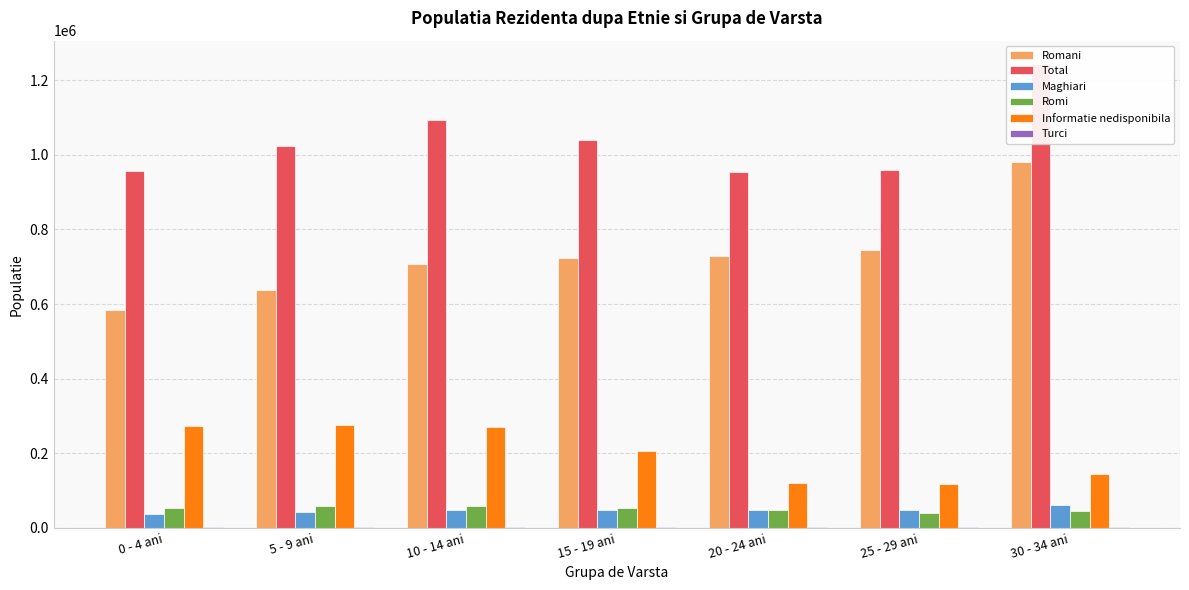

Reading left to right, what are all the values shown in this chart?

Romani: 0 - 4 ani=585040	5 - 9 ani=638707	10 - 14 ani=707391	15 - 19 ani=722541	20 - 24 ani=728012	25 - 29 ani=744210	30 - 34 ani=980083
Total: 0 - 4 ani=956715	5 - 9 ani=1023532	10 - 14 ani=1093655	15 - 19 ani=1039083	20 - 24 ani=953291	25 - 29 ani=959336	30 - 34 ani=1244121
Maghiari: 0 - 4 ani=37995	5 - 9 ani=41878	10 - 14 ani=46679	15 - 19 ani=48725	20 - 24 ani=48061	25 - 29 ani=46852	30 - 34 ani=60505
Romi: 0 - 4 ani=52740	5 - 9 ani=57966	10 - 14 ani=59821	15 - 19 ani=52940	20 - 24 ani=46502	25 - 29 ani=39453	30 - 34 ani=46406
Informatie nedisponibila: 0 - 4 ani=274229	5 - 9 ani=277013	10 - 14 ani=270890	15 - 19 ani=205679	20 - 24 ani=120442	25 - 29 ani=118276	30 - 34 ani=143860
Turci: 0 - 4 ani=1288	5 - 9 ani=1519	10 - 14 ani=1637	15 - 19 ani=1384	20 - 24 ani=1275	25 - 29 ani=1178	30 - 34 ani=1543